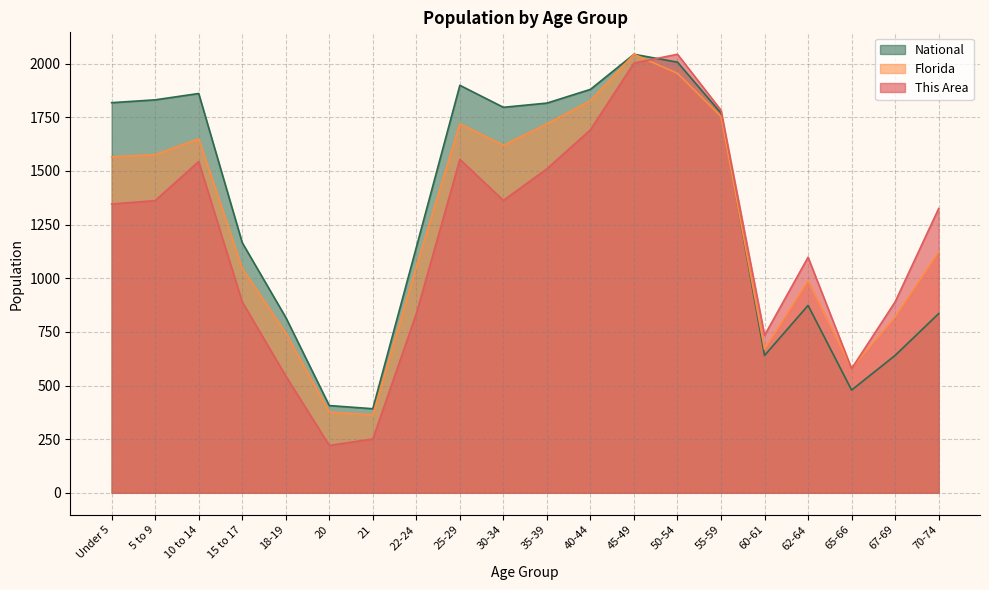

What is the value of the Florida point at the 18th from the left?

580.5